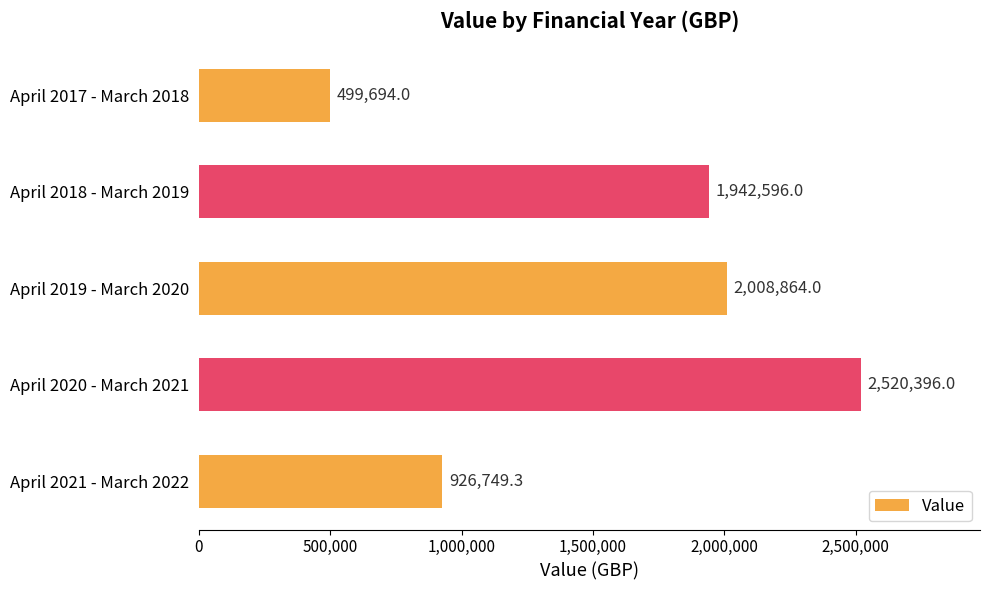

What is the change in value from April 2017 - March 2018 to April 2020 - March 2021?

+2020702.0